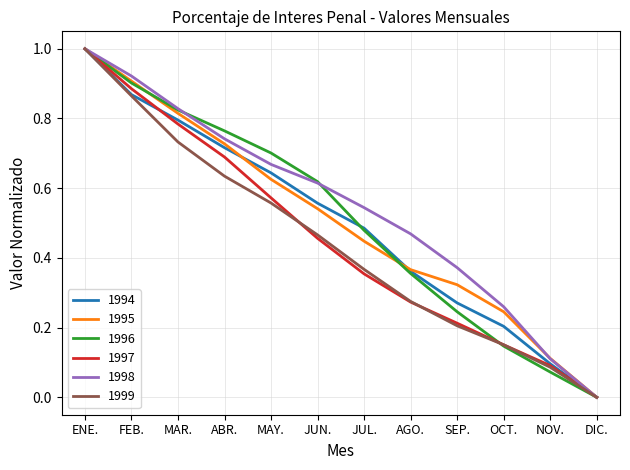

Which series changed the most between ABR. and AGO.?

1997